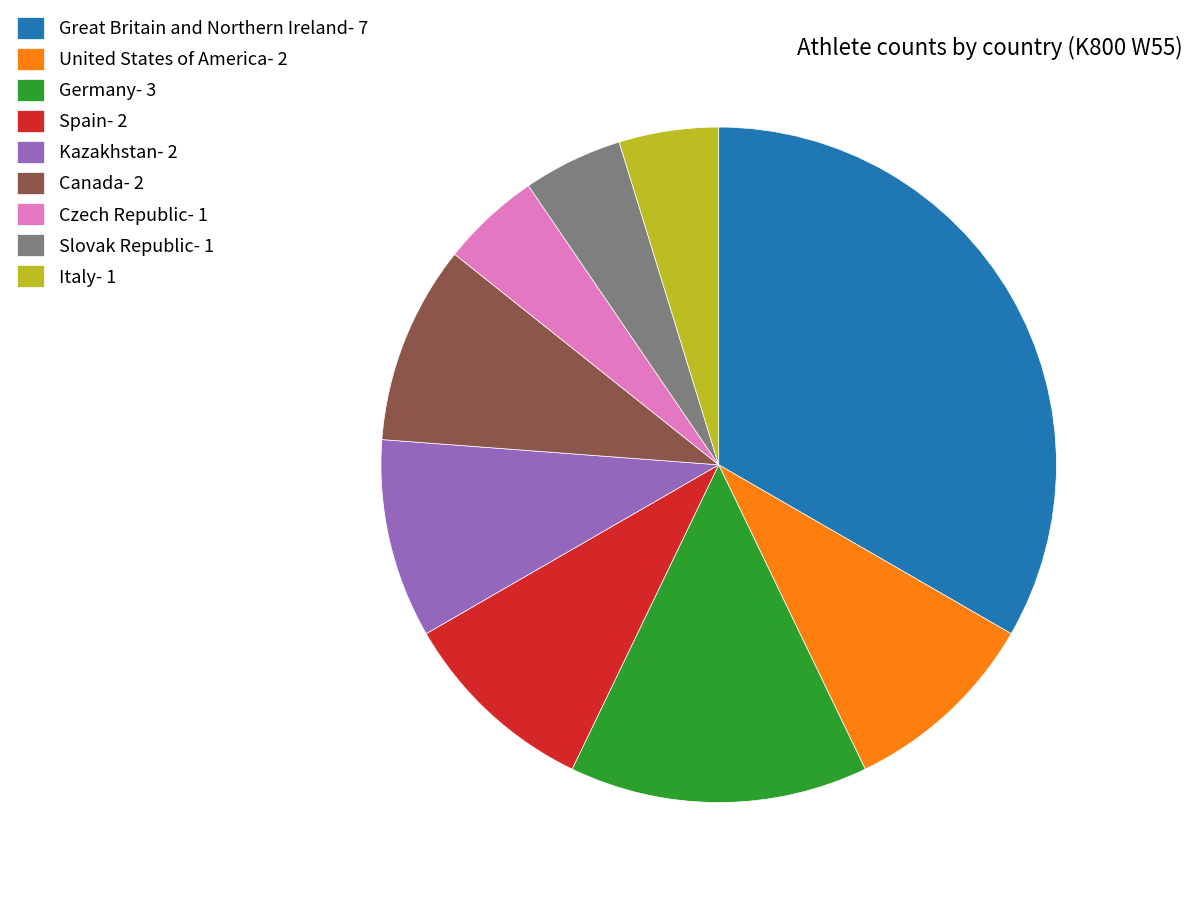

Does Canada represent more than half of the total?

No